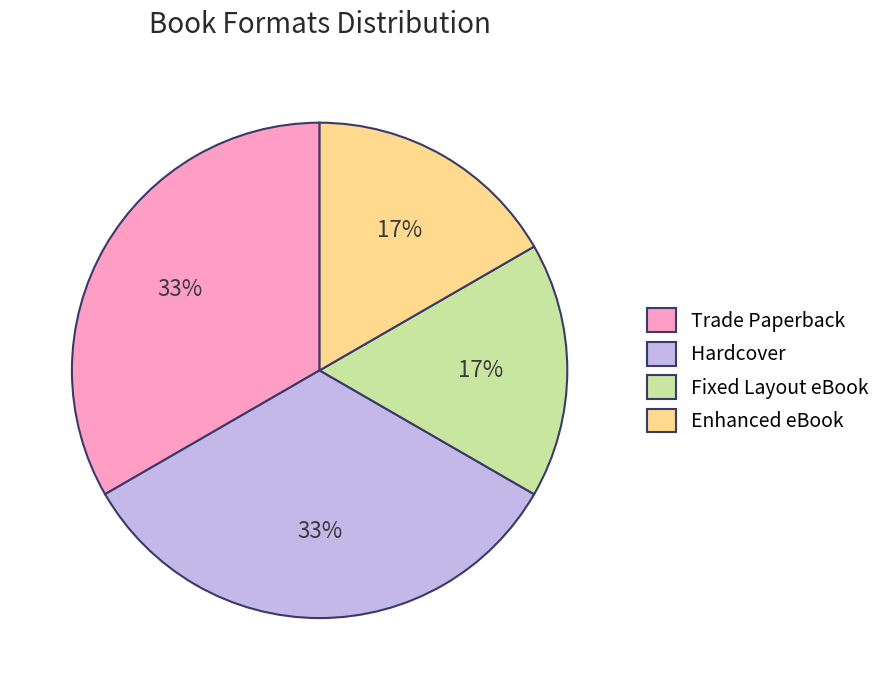

Does Hardcover represent more than half of the total?

No